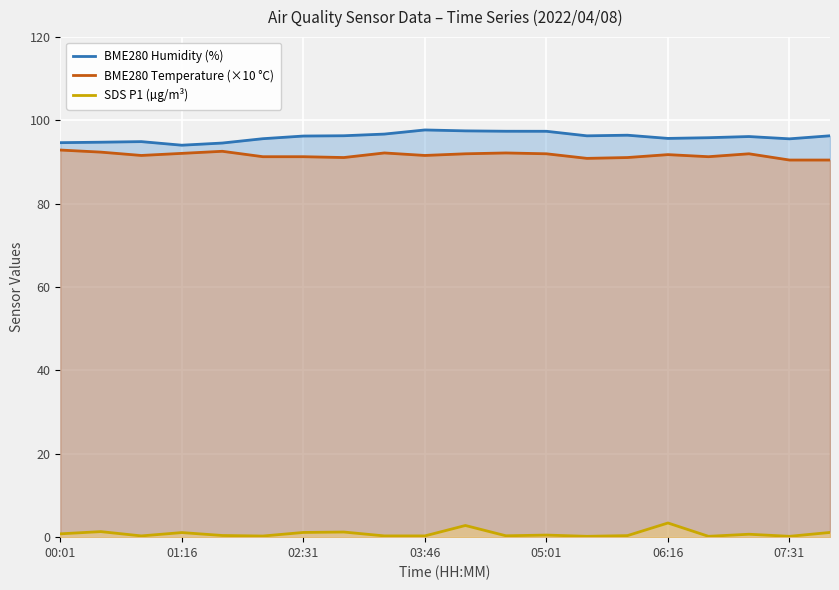

What is the highest value of the BME280 Temperature (×10 °C) series?

92.9